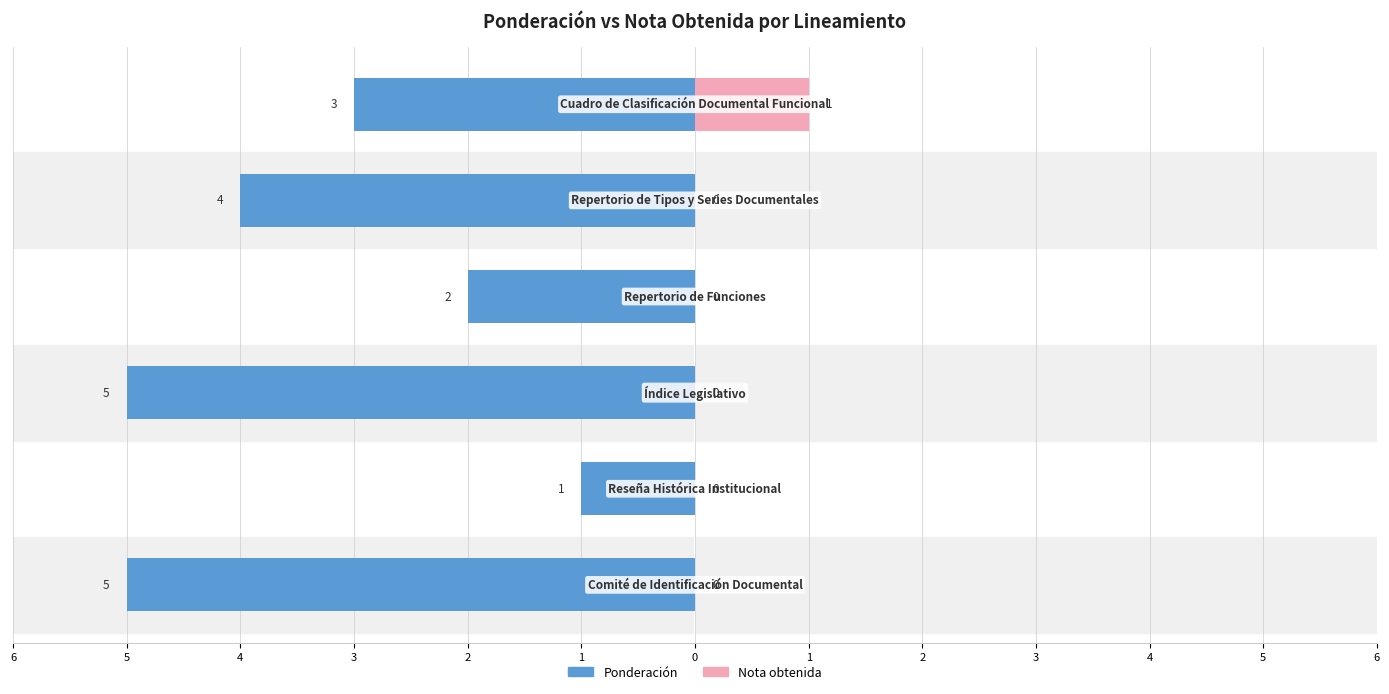

What is the value of the Nota obtenida bar at the 6th from the left?

1